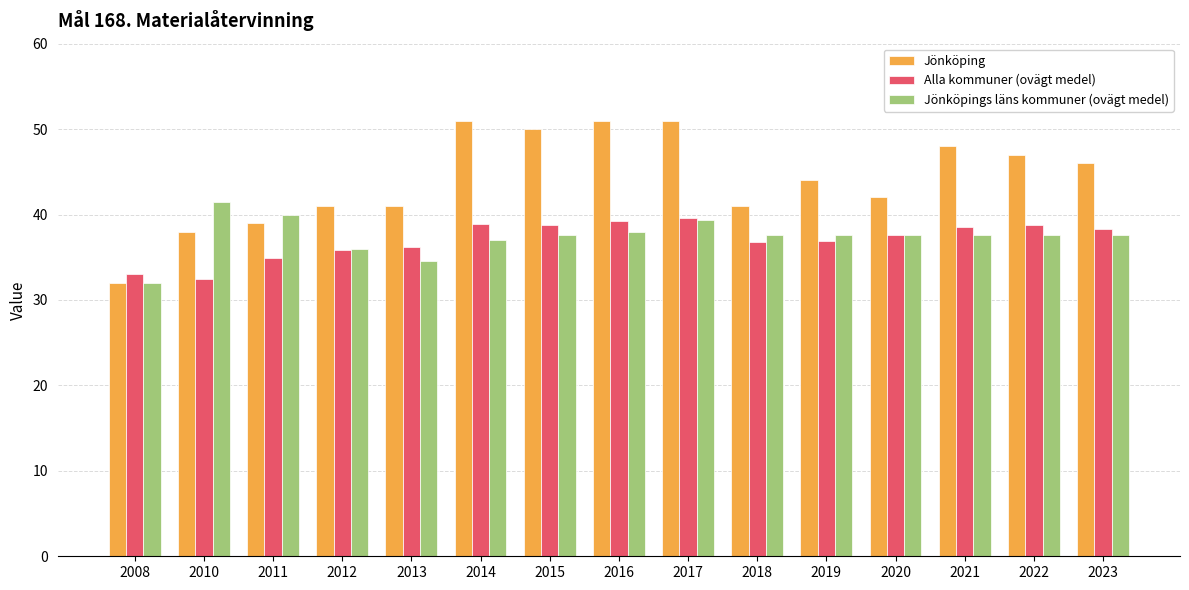

True or false: Jönköpings läns kommuner (ovägt medel) has a value of 18.5 at 2018.

False